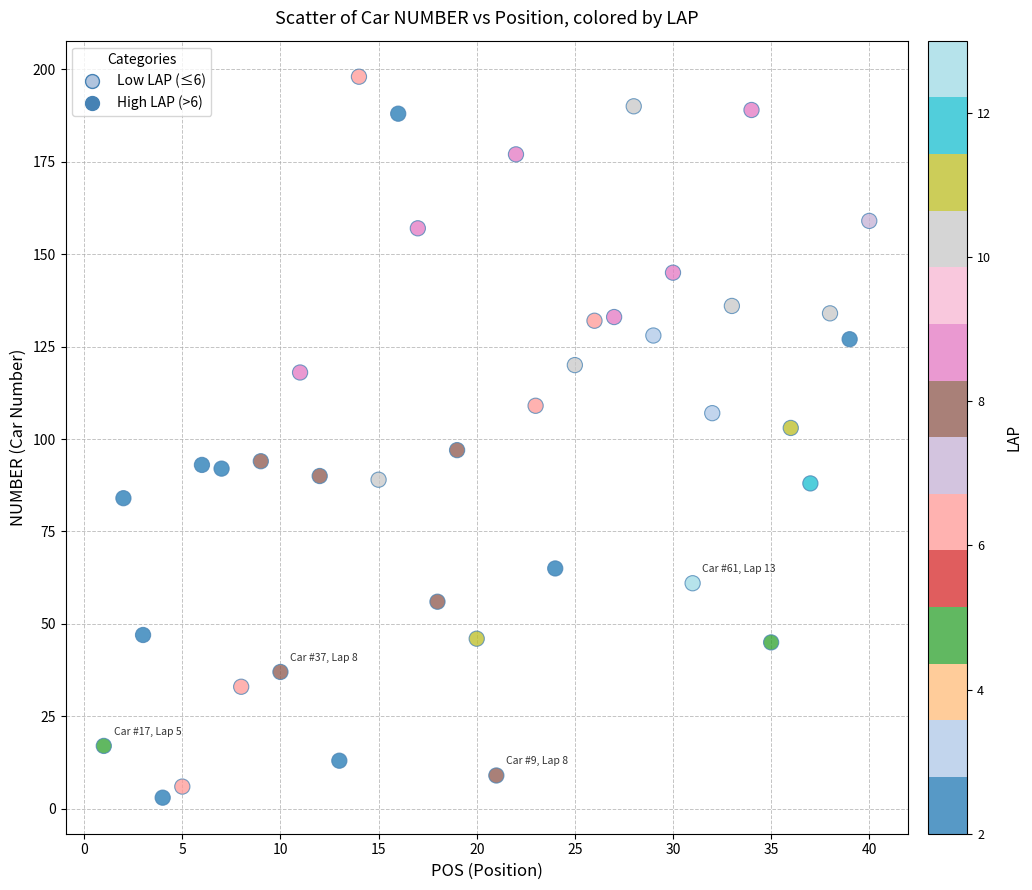

What is the range of Y values (max minus min)?

195